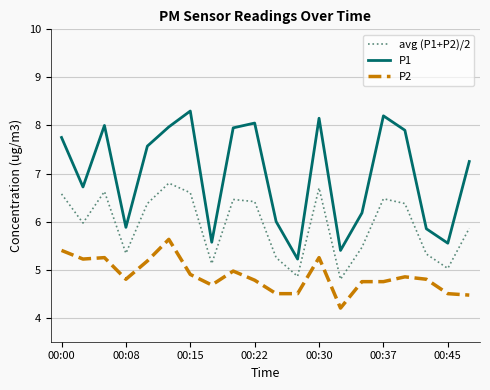

How many interior local peaks does the avg (P1+P2)/2 series have?

5